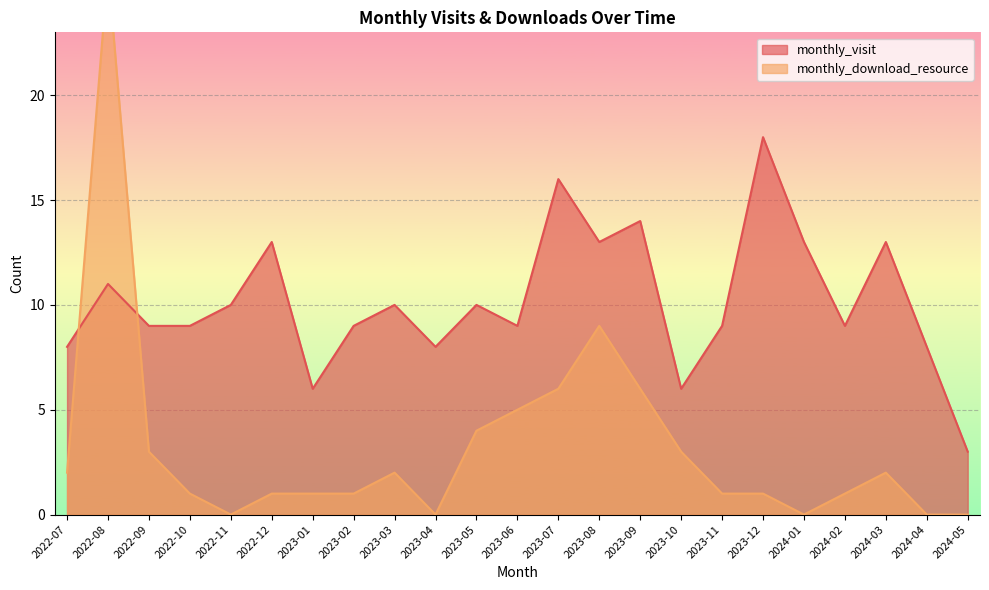

What is the average value of the monthly_download_resource series?

3